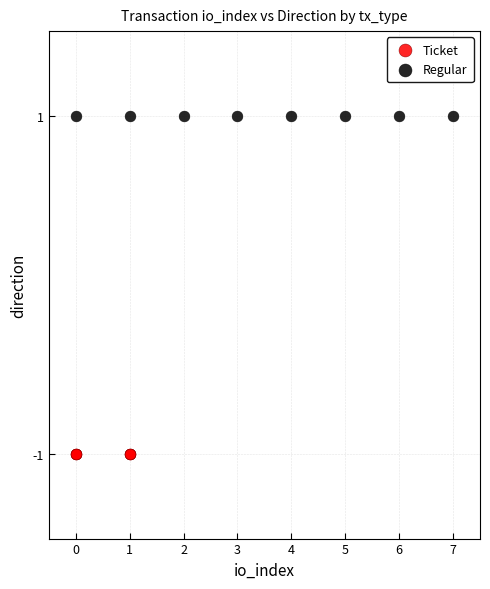

Which series contains the highest Y value?

Regular